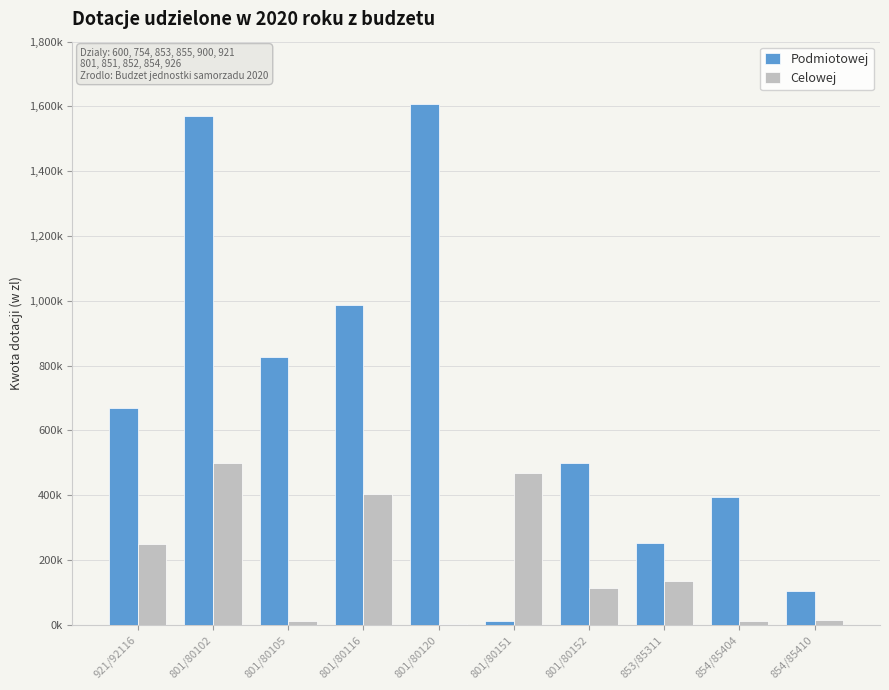

What position from the right is 801/80102?

9